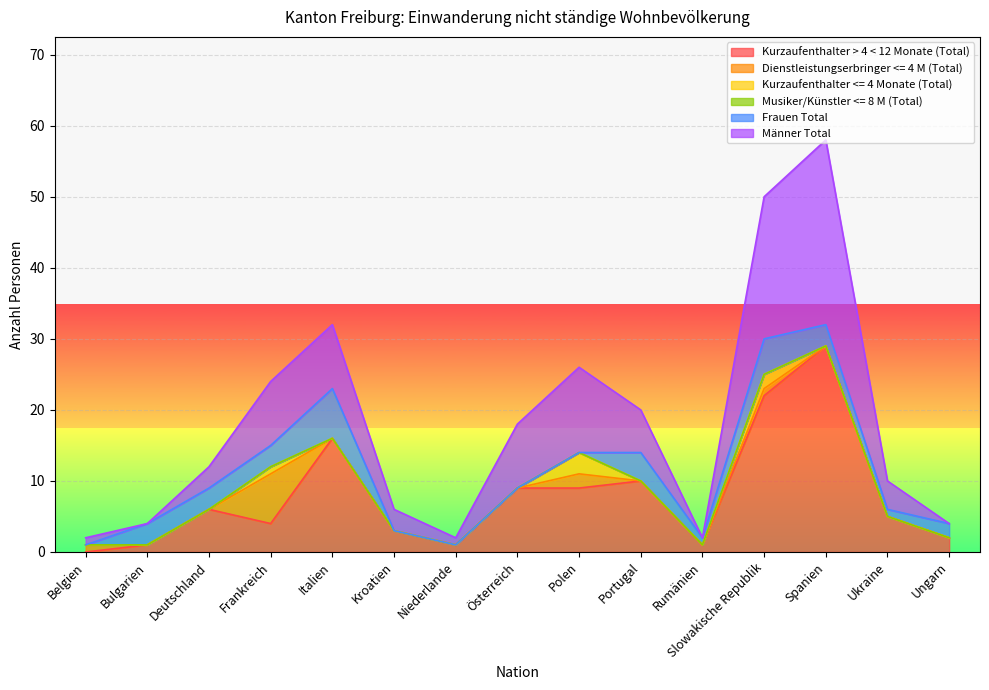

How many lines are shown in the chart?

6